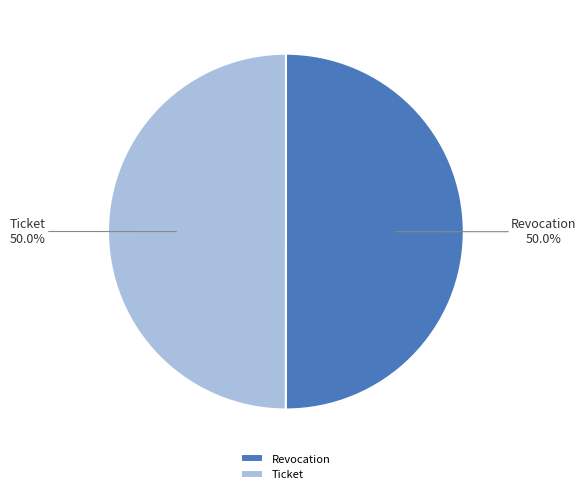

Combined, what portion of the pie is Ticket and Revocation?

100.0%